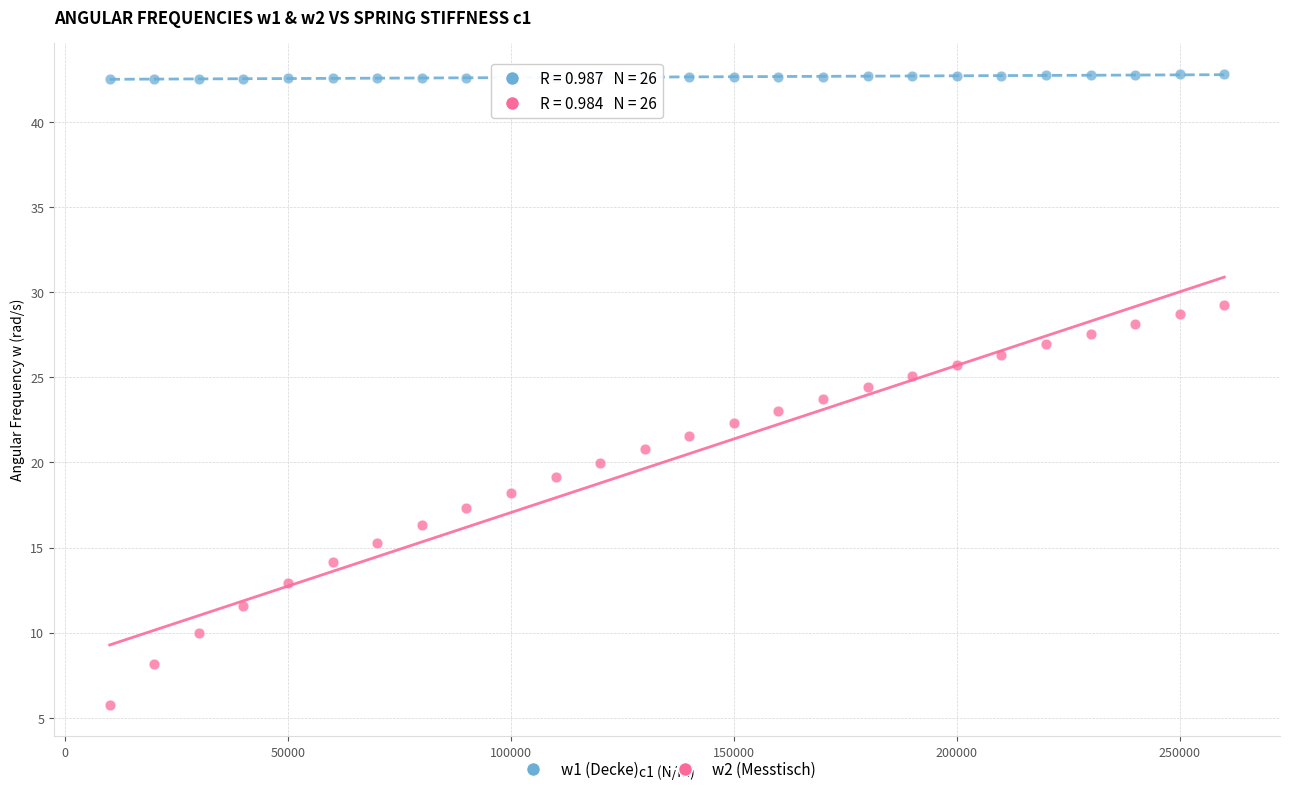

Which series reaches the maximum Y coordinate?

w1 (Decke)